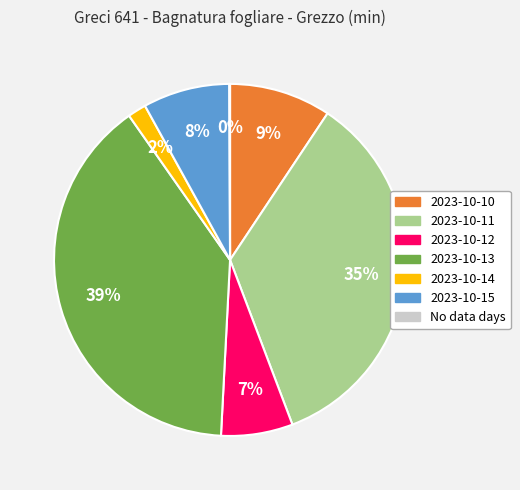

Is there any slice that represents more than half of the pie?

No